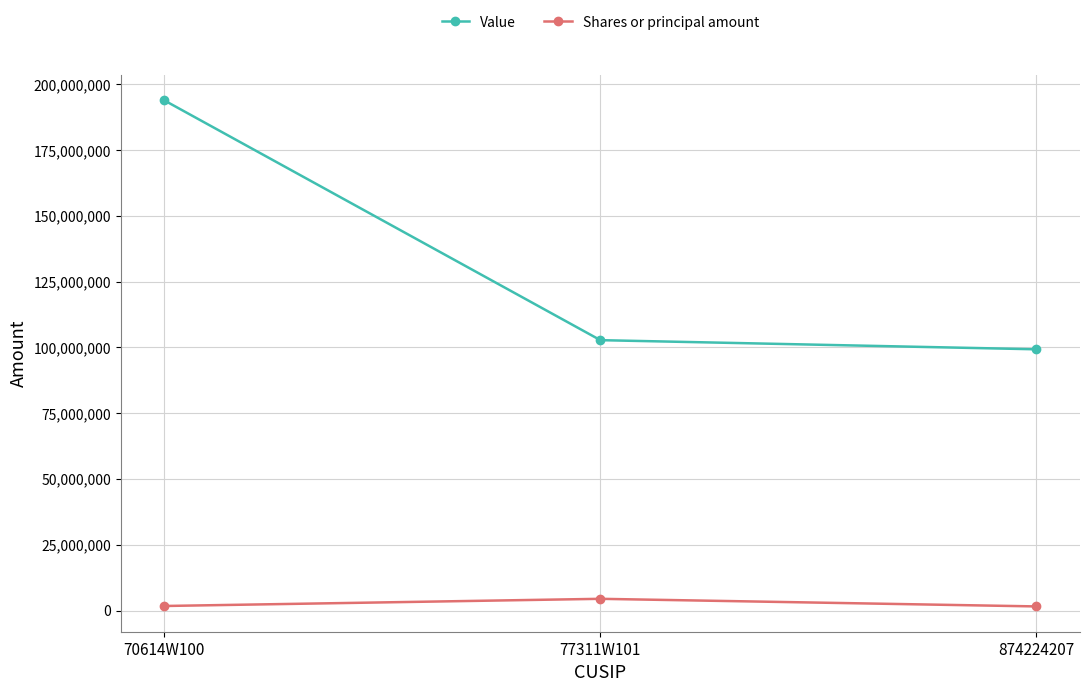

What is the label of the 1st point from the left?

70614W100